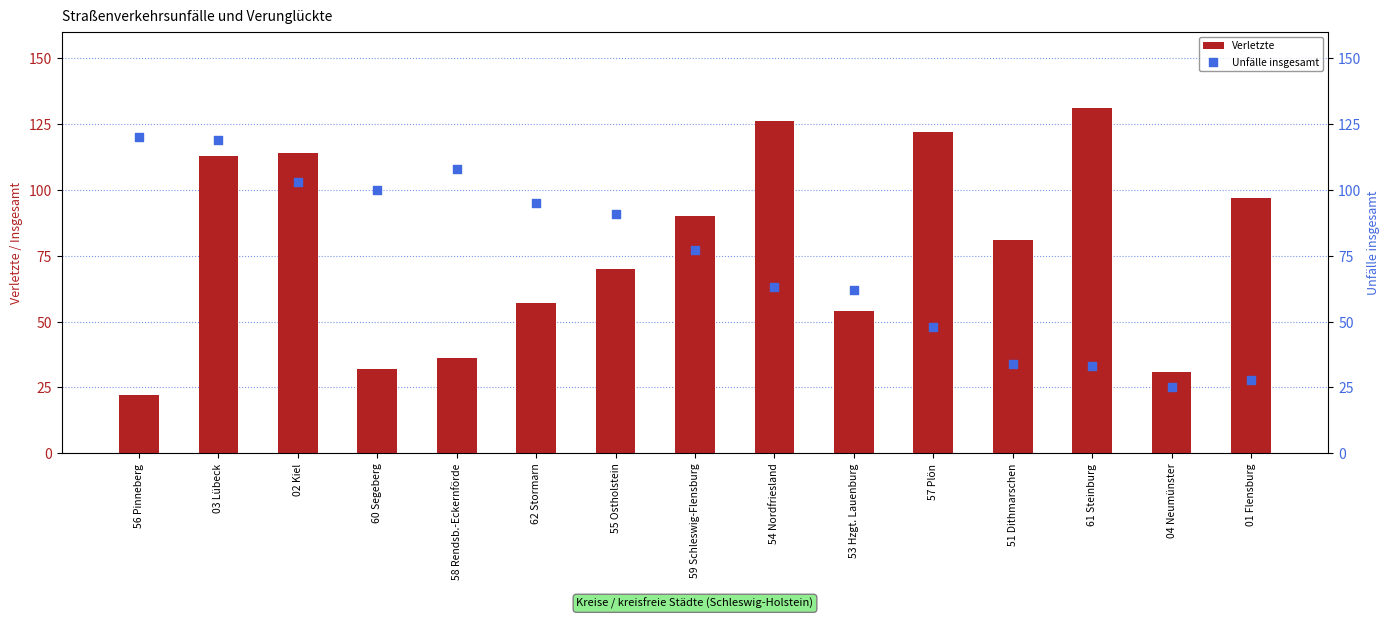

Which series reaches the maximum Y coordinate?

Verletzte